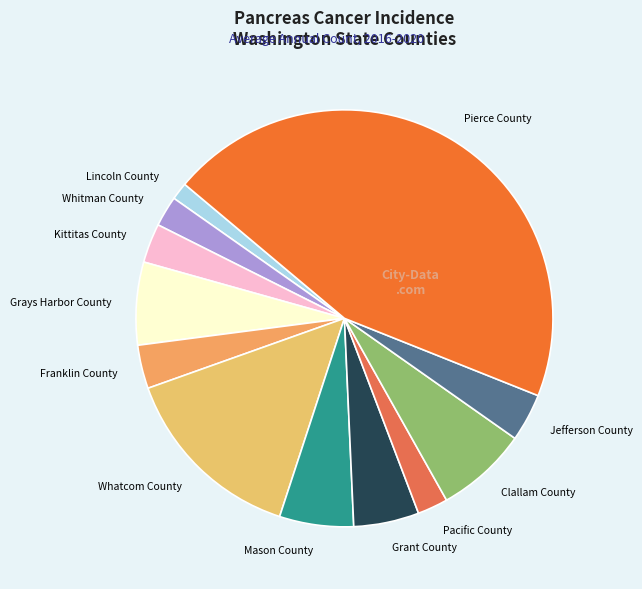

Which category has the biggest portion of the pie?

Pierce County